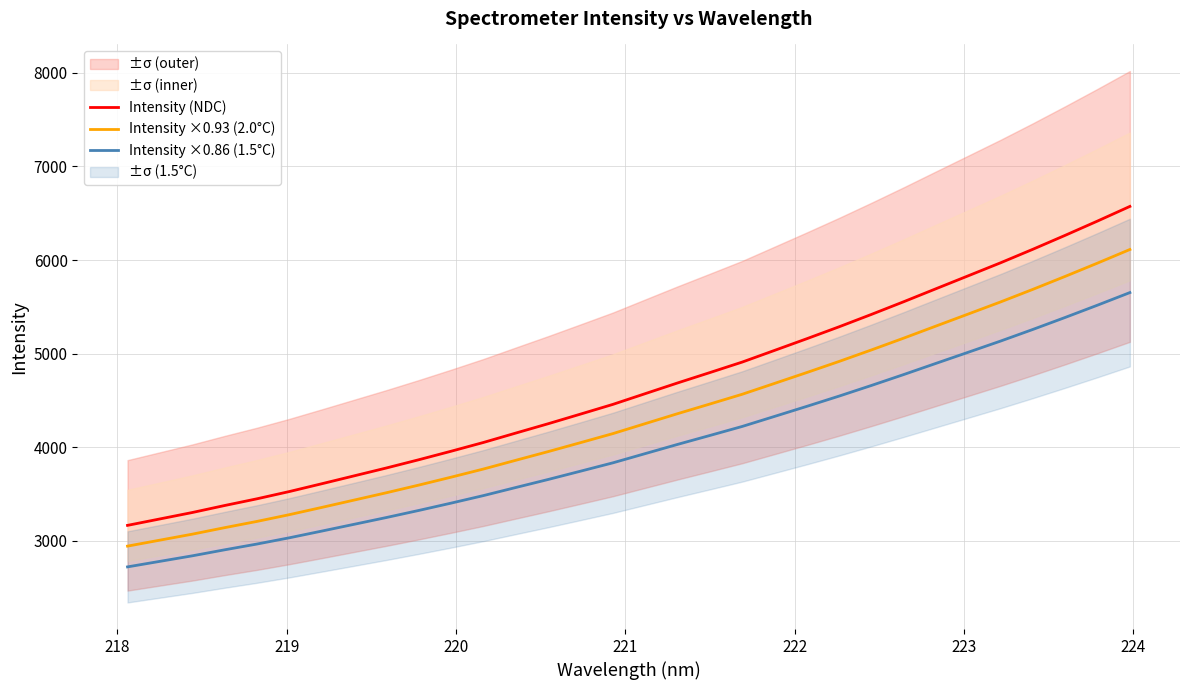

What is the maximum value for Intensity ×0.86 (1.5°C)?

5652.1